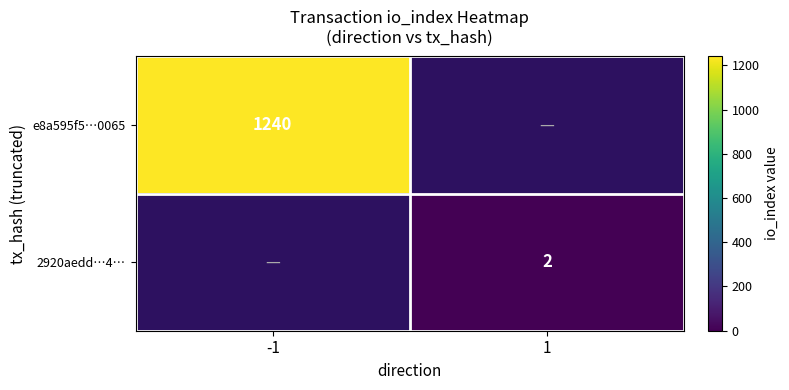

Count the number of data series in this chart.

2